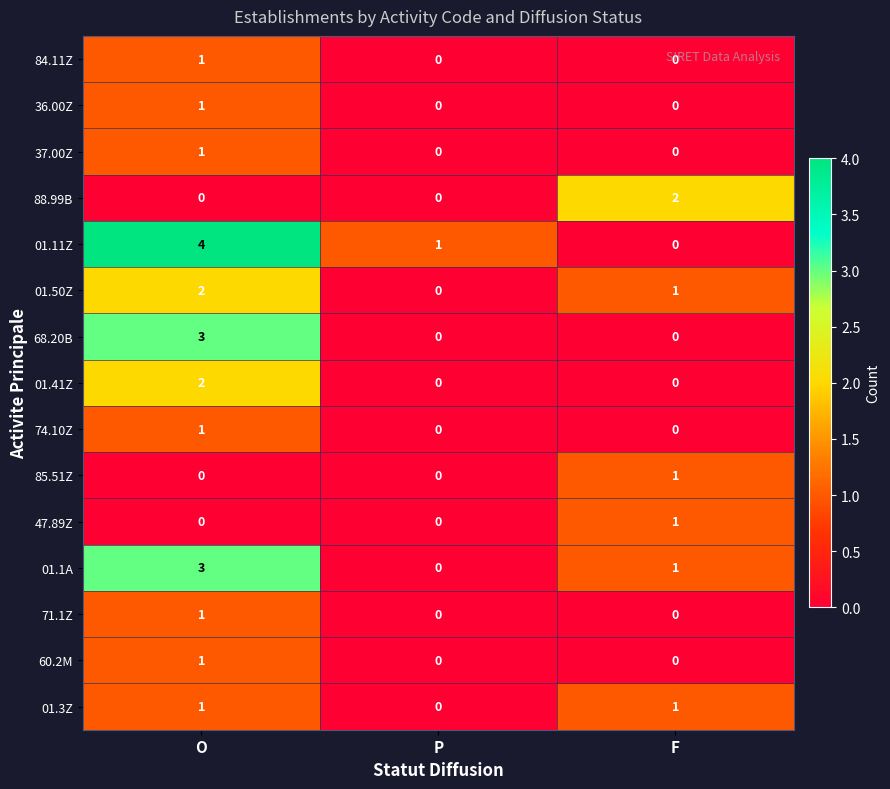

The value of 01.3Z at P is -1. True or false?

False